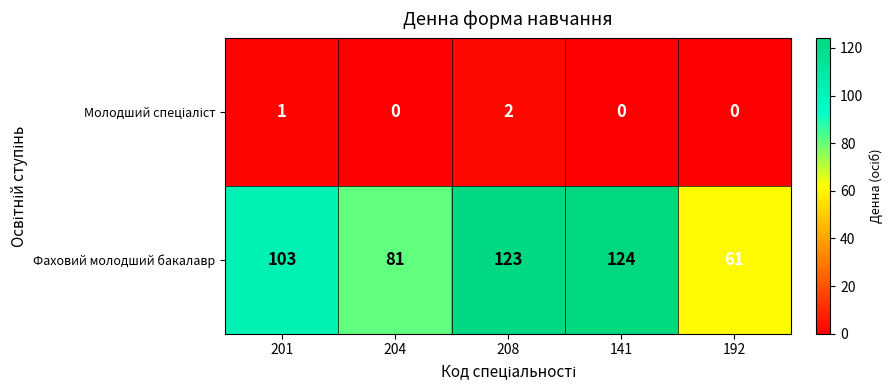

Rank the categories by Фаховий молодший бакалавр value from lowest to highest.

192, 204, 201, 208, 141